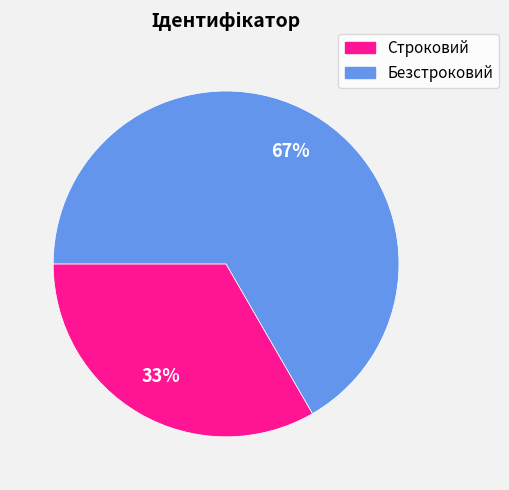

Between Строковий and Безстроковий, which is larger?

Безстроковий